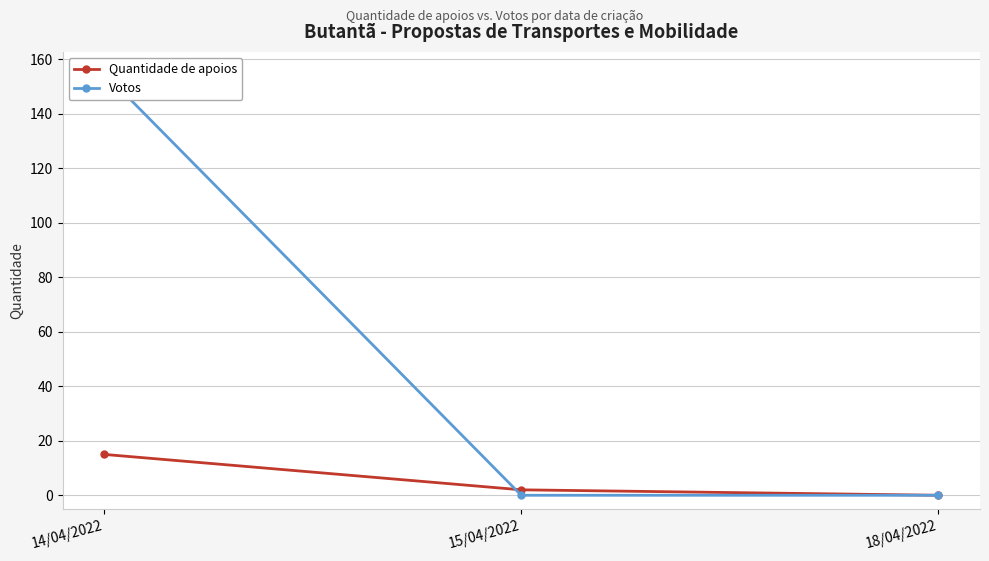

What is the difference between the maximum and minimum values in the Quantidade de apoios series?

15